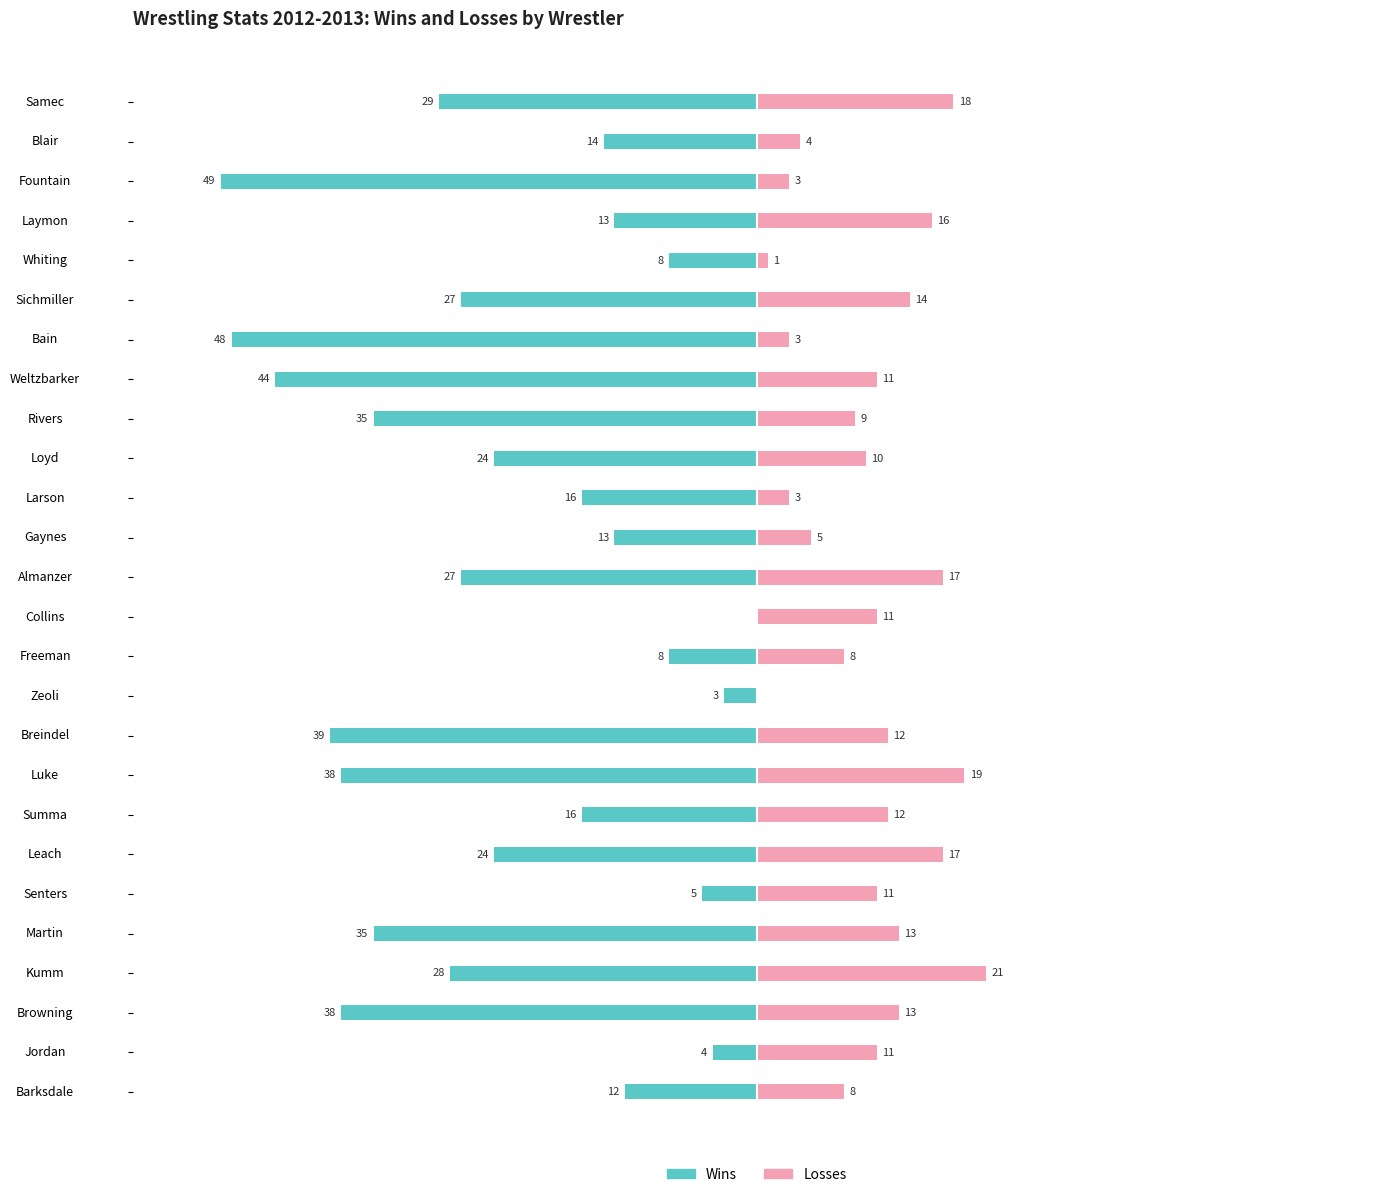

What is the difference between the Losses values at Browning and Summa?

1